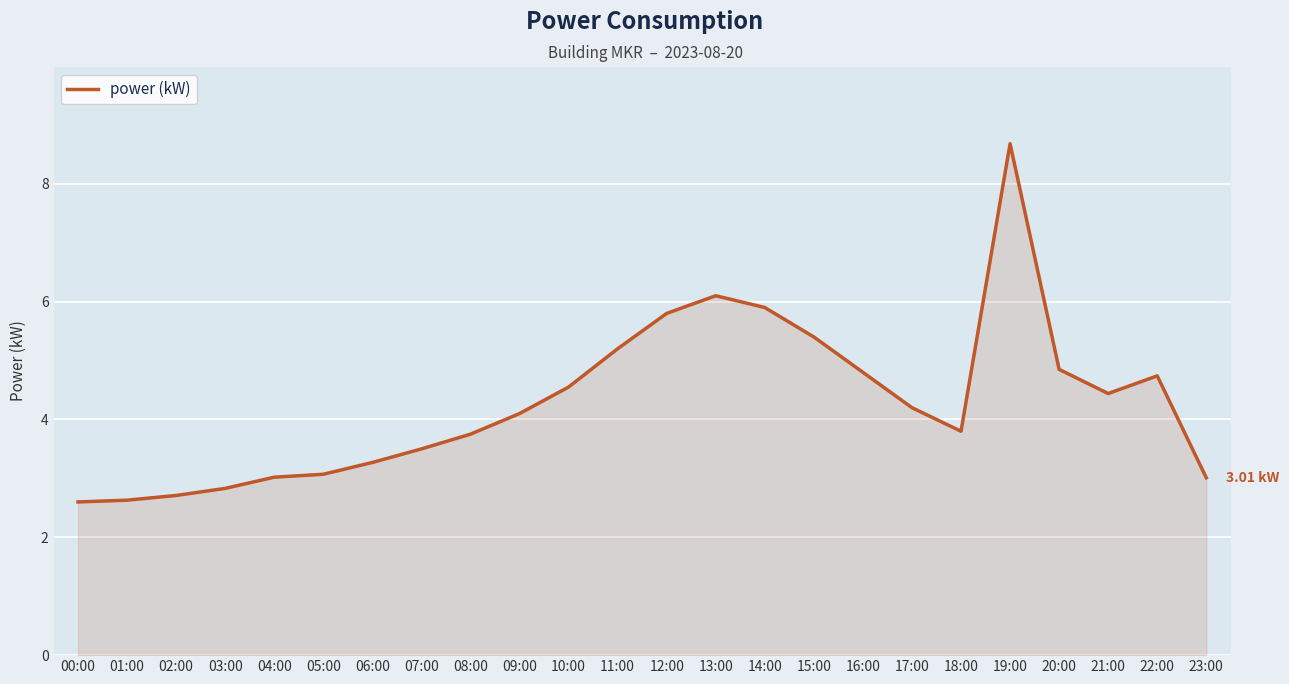

What is the change in value from 02:00 to 08:00?

+1.0